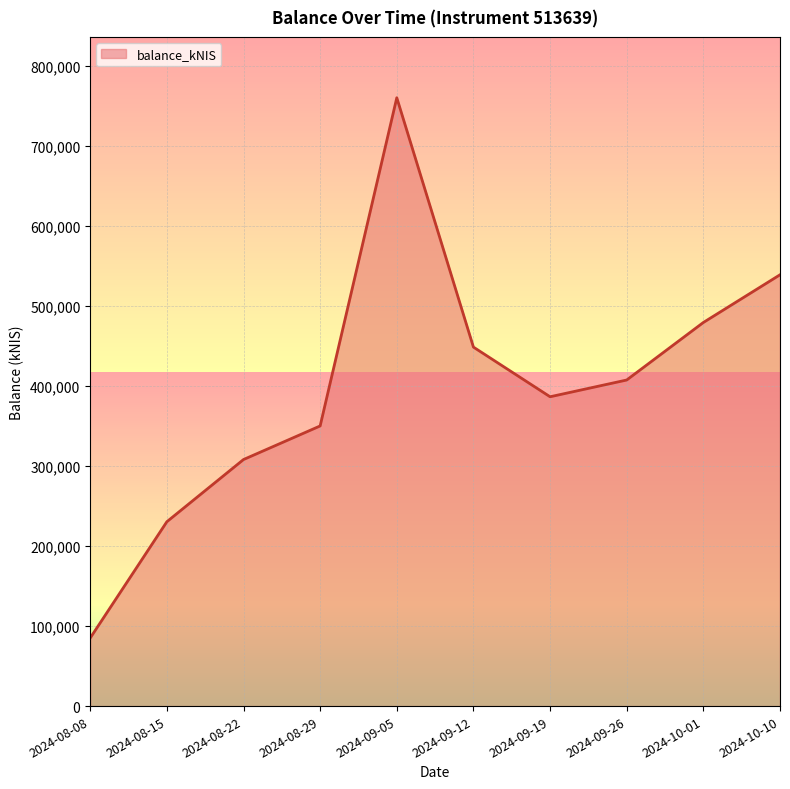

At which category does the chart reach its peak across all series?

2024-09-05